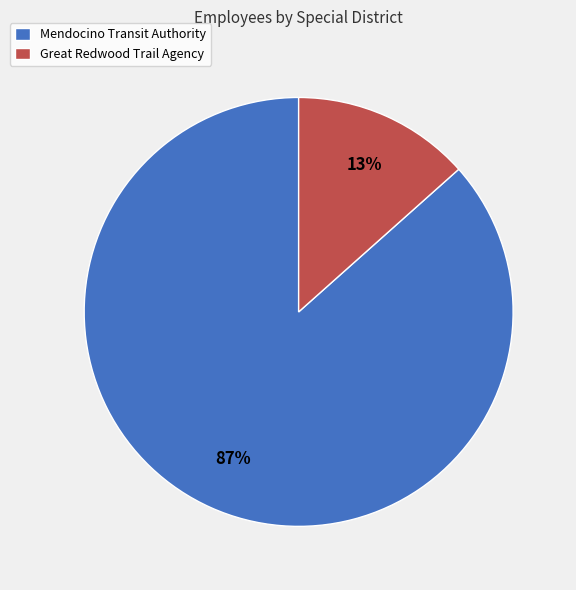

Which slice is the smallest?

Great Redwood Trail Agency